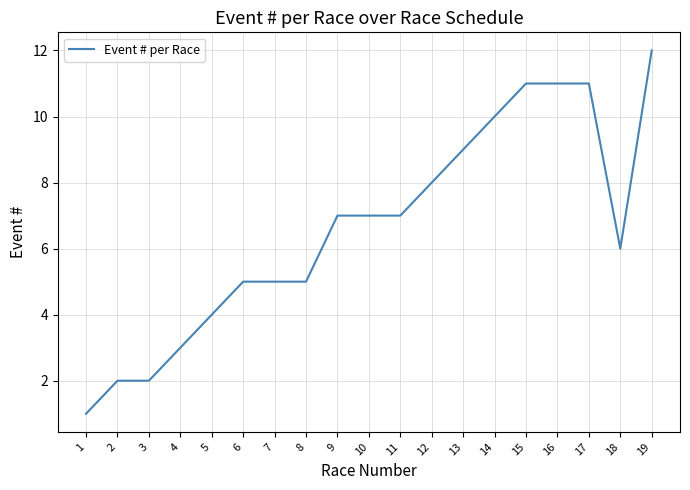

The value at 2 is 3. True or false?

False